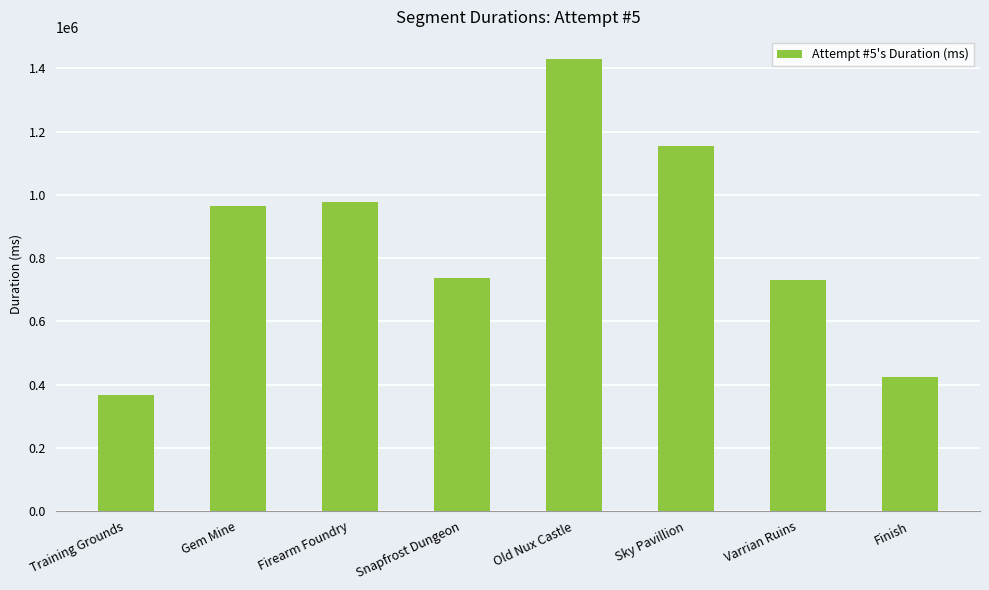

Is it true that the value at Firearm Foundry is 1689061?

False